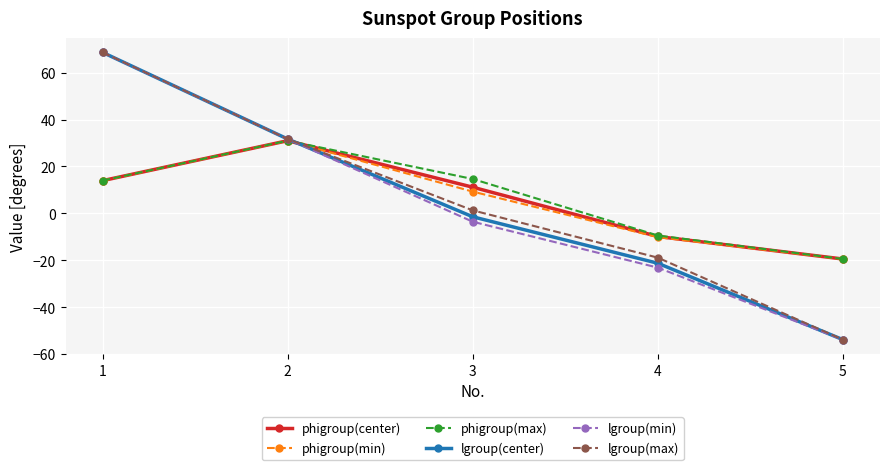

What is the difference between the phigroup(max) values at 5 and 4?

10.0